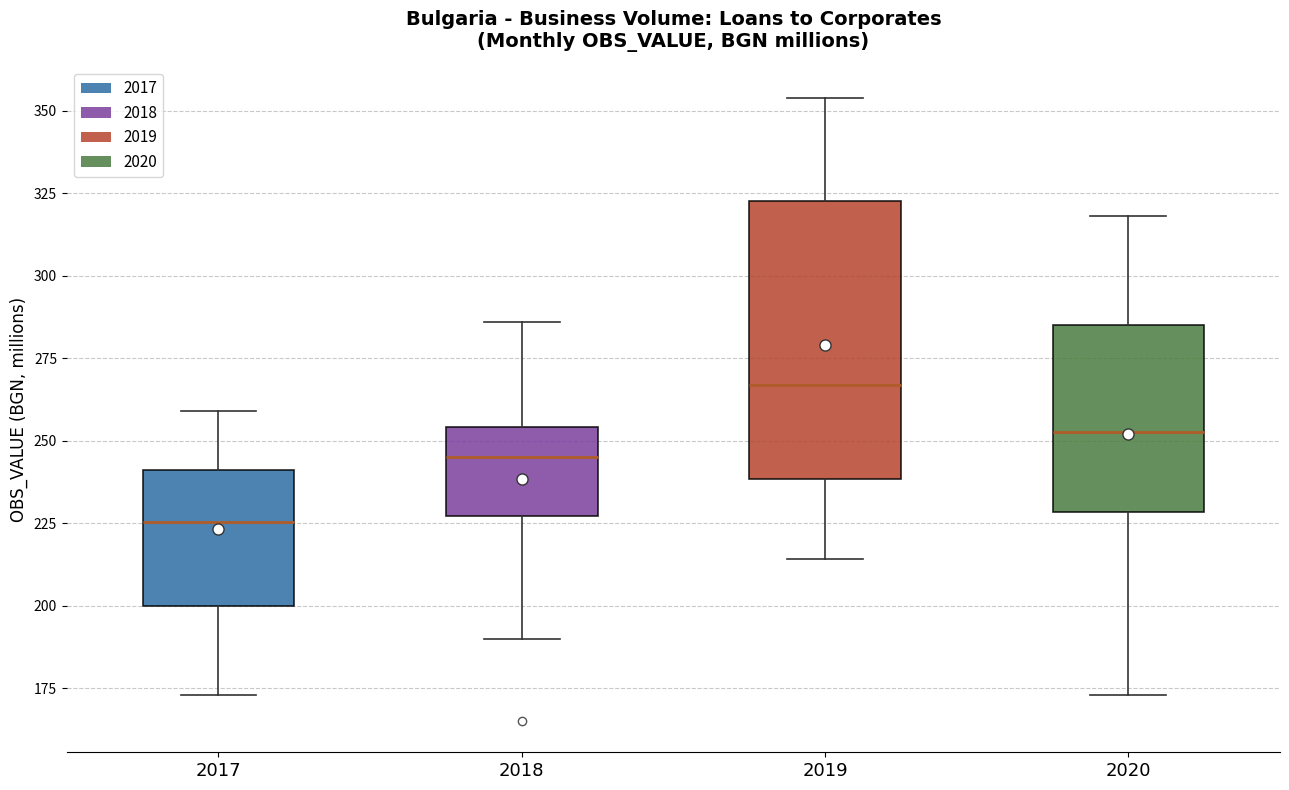

Where does the lower whisker of the box at x = 2017 end on the y-axis? The values are not printed on the chart, so give them approximately, as read against the axis.

175